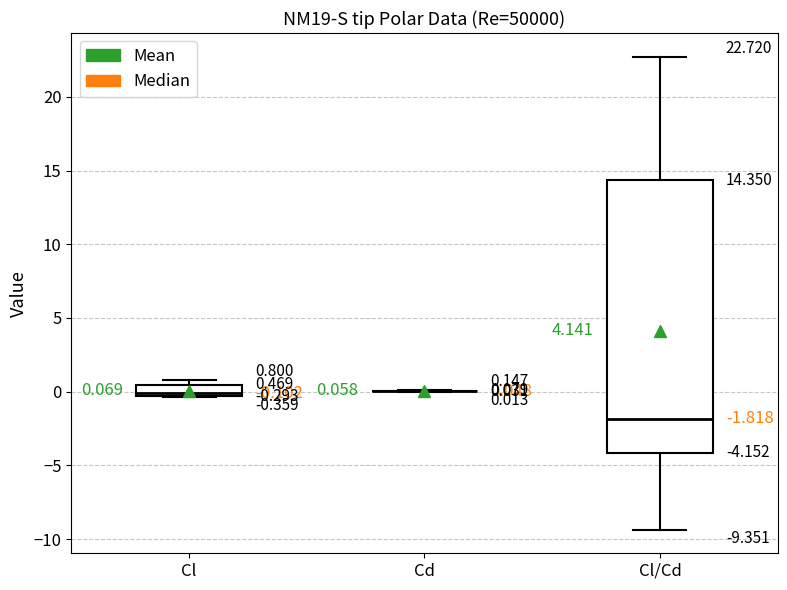

Which box is the tallest, from its lower edge to its upper edge?

Cl/Cd